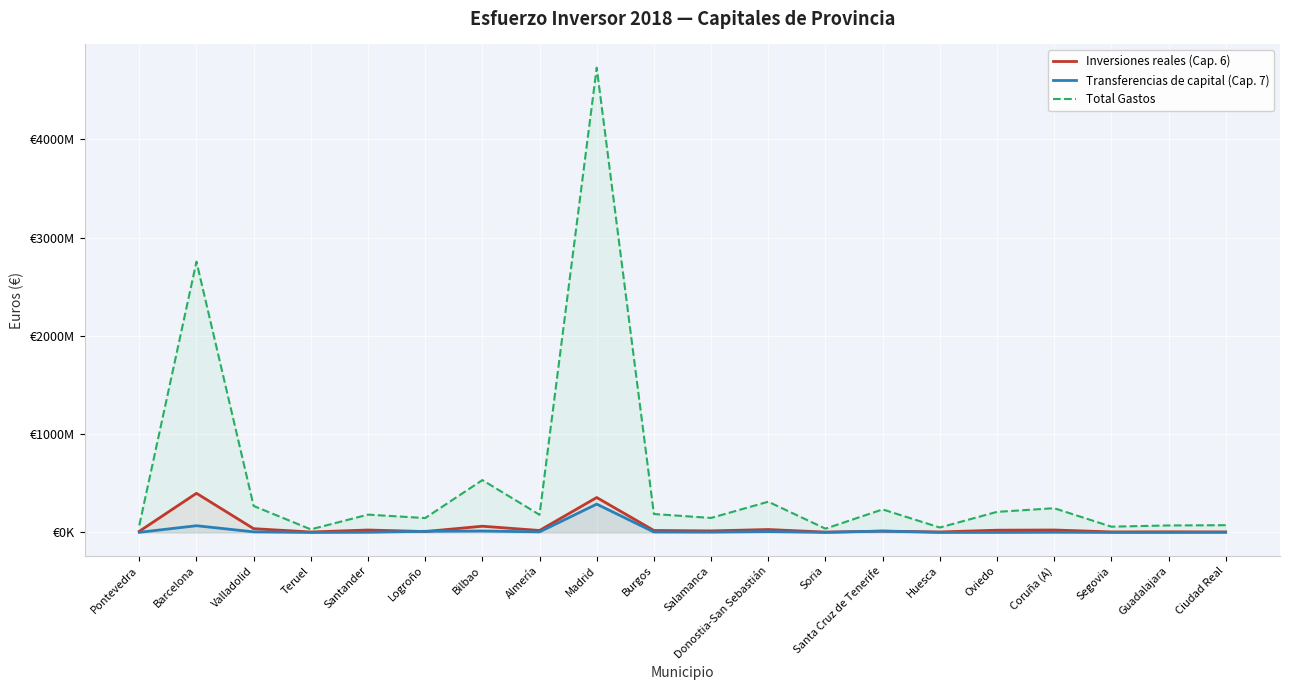

Where is Inversiones reales (Cap. 6) nearest to the value 201094397?

Bilbao